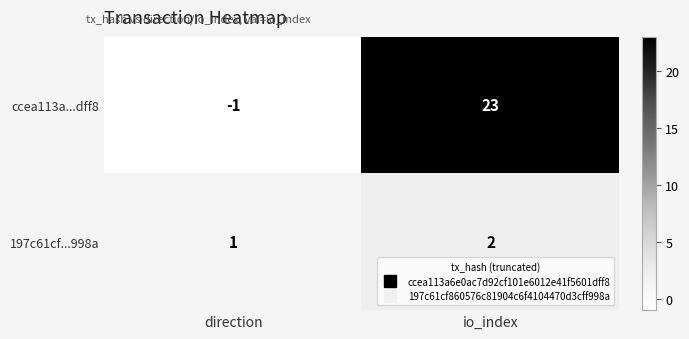

The value of ccea113a...dff8 at io_index is 38. True or false?

False